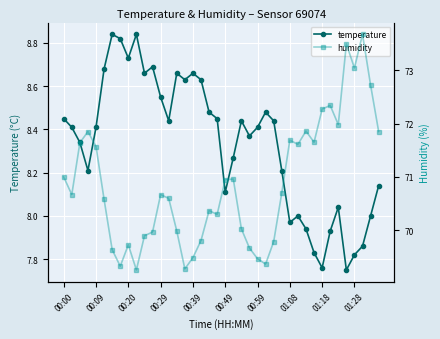

How many interior local peaks does the temperature series have?

9